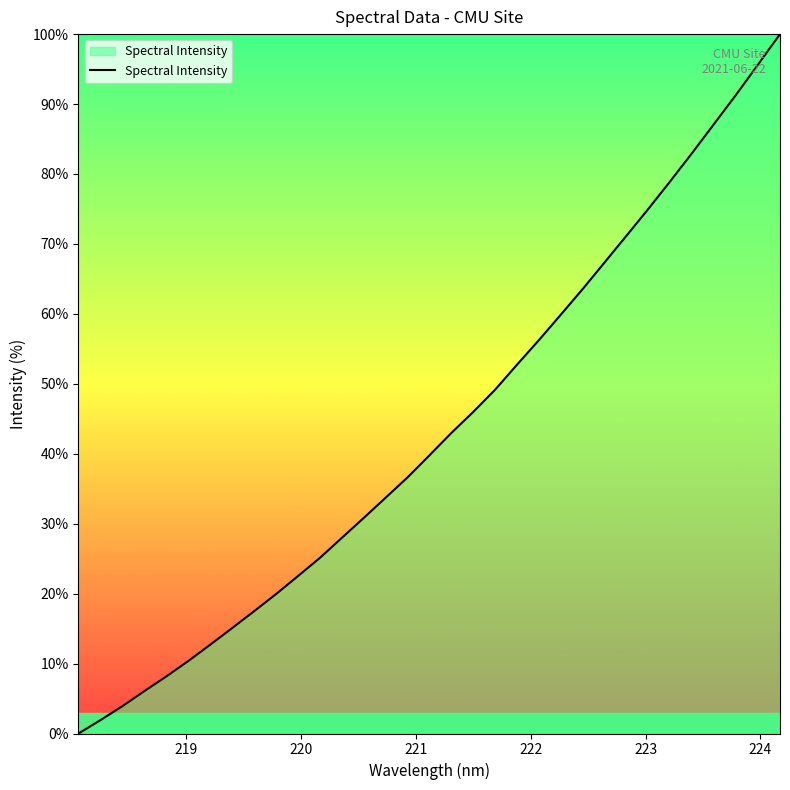

What is the difference between the maximum and minimum values?

100.0